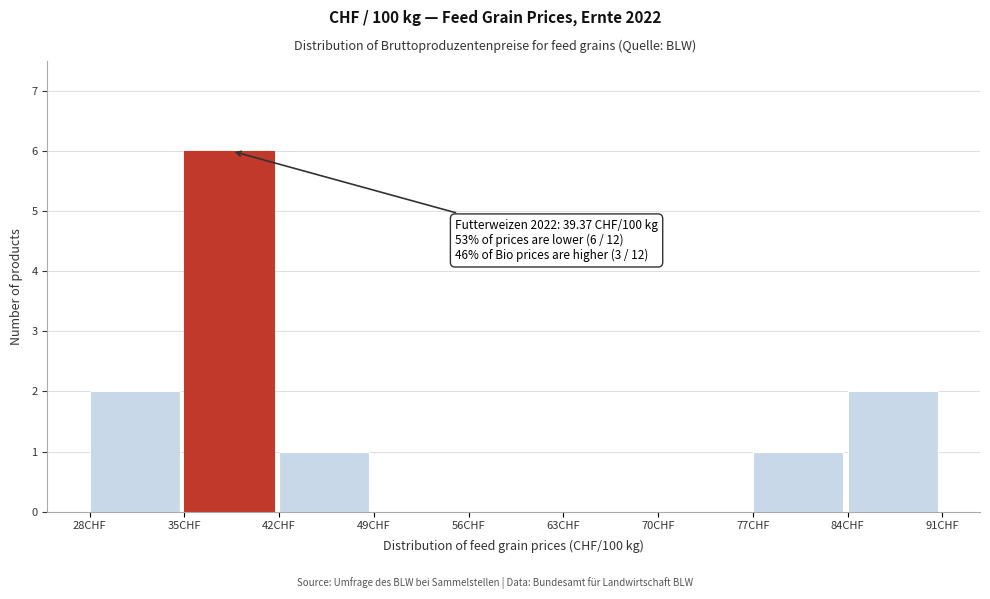

Over which range of the x-axis is the bar tallest?

35 to 42